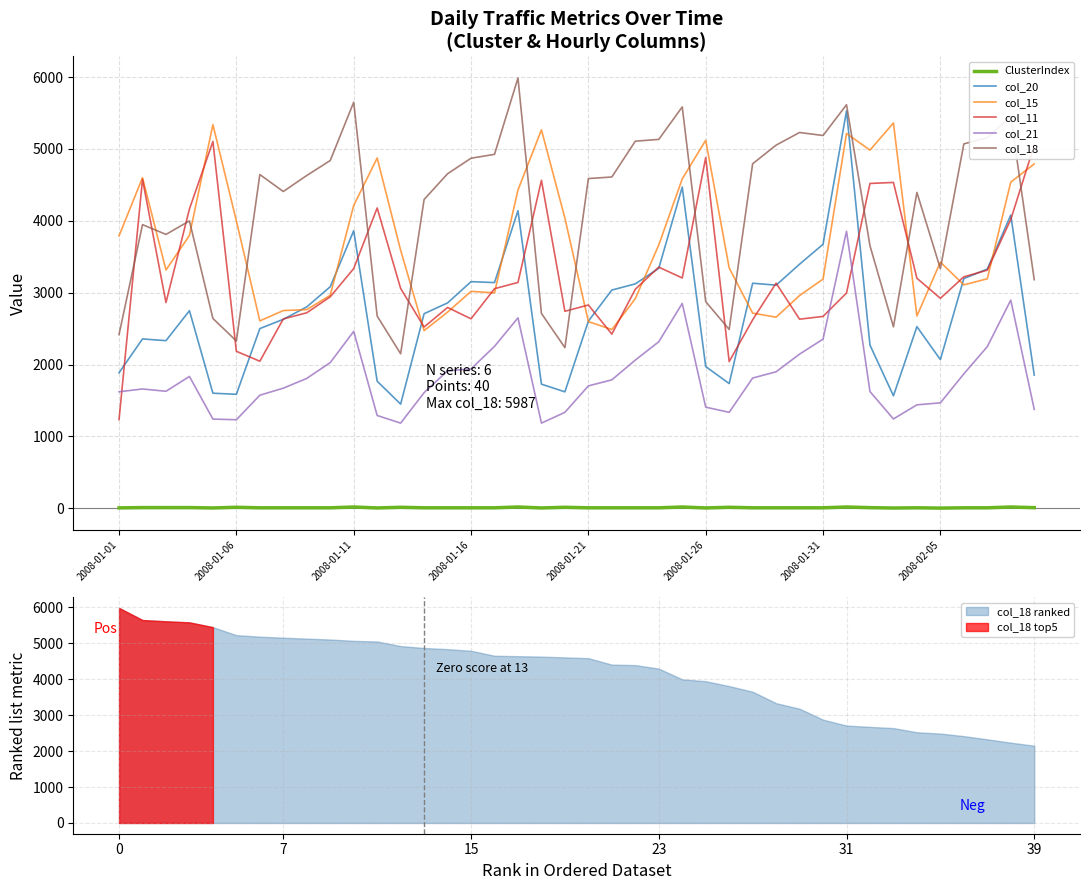

True or false: col_18 and ClusterIndex cross at least once.

False